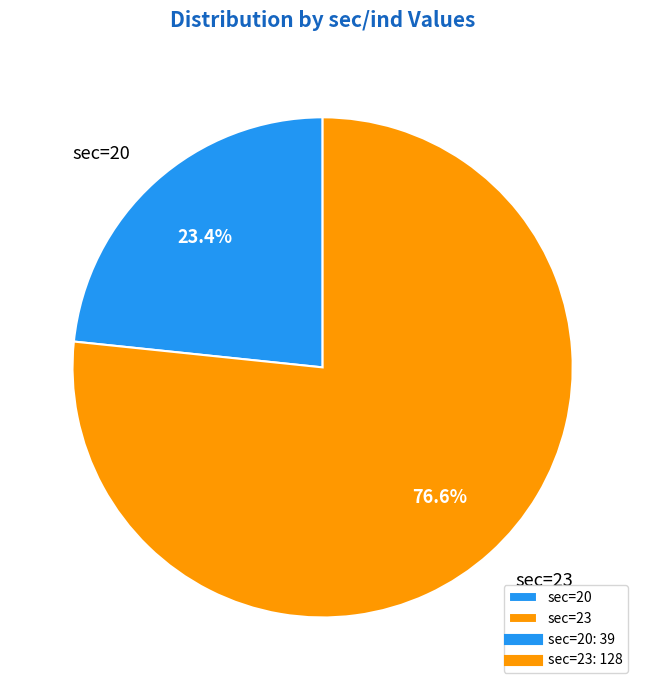

What is the ratio of the value at sec=23 to the value at sec=20?

3.3